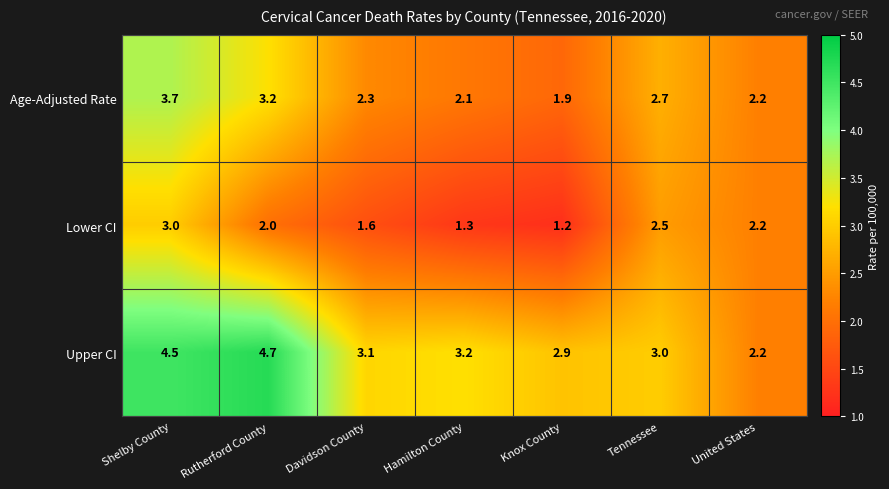

How many values in the Age-Adjusted Rate series exceed 2?

6